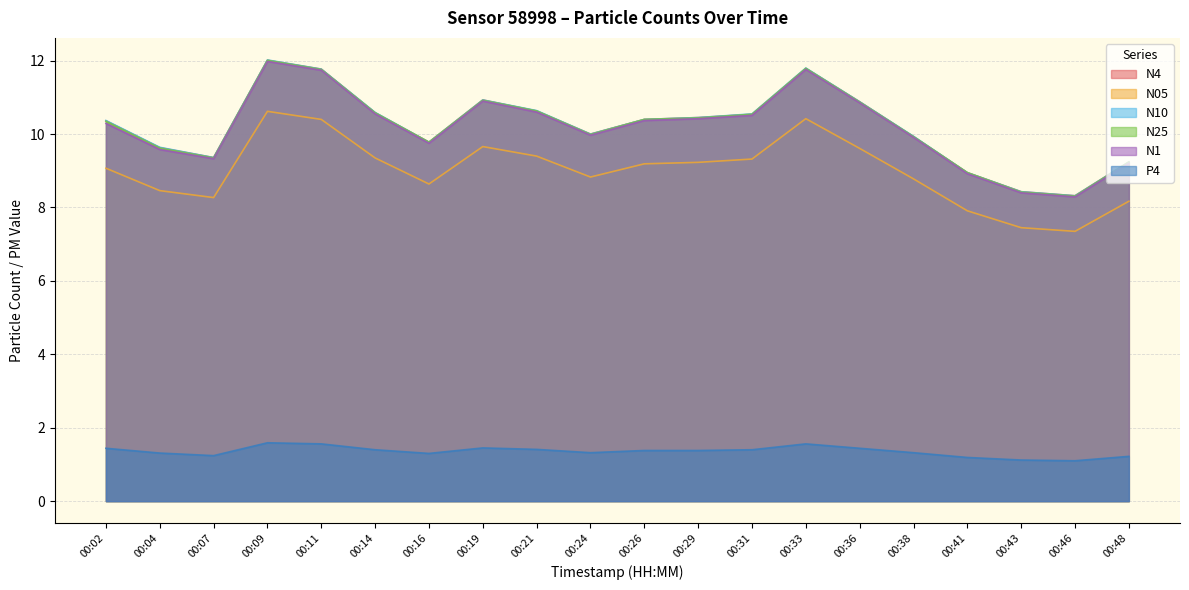

True or false: P4 and N05 cross at least once.

False